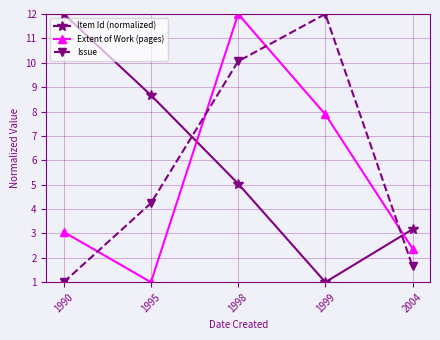

Is it true that Extent of Work (pages) equals 5.2 at 1990?

False